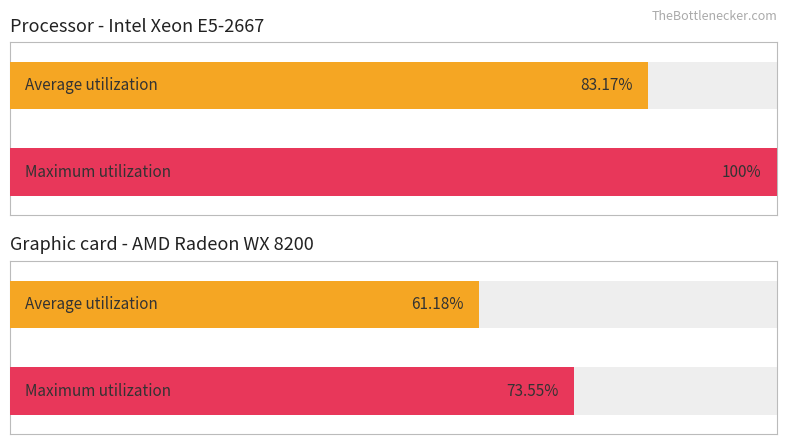

Is it true that Maximum utilization equals 14 at Химоячи?

False